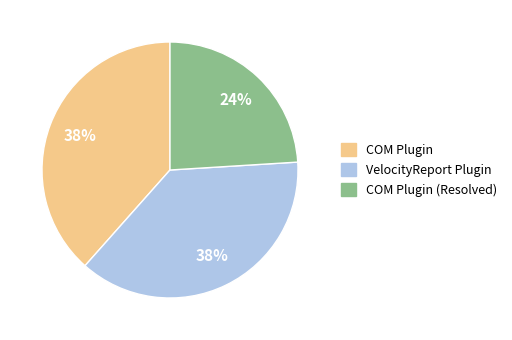

To the nearest percent, what is the combined percentage of COM Plugin (Resolved) and COM Plugin?

62%